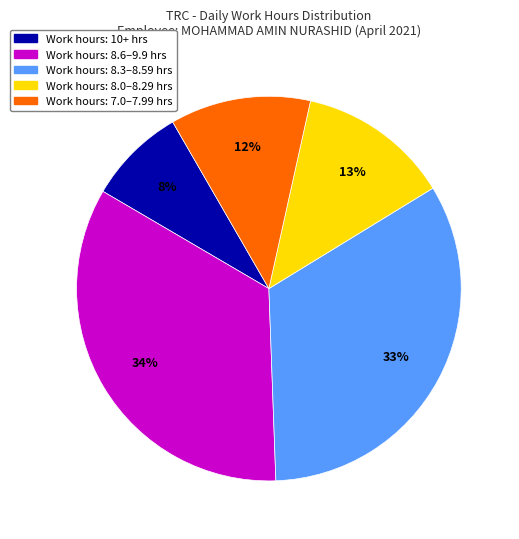

Which slice is the smallest?

Work hours: 10+ hrs